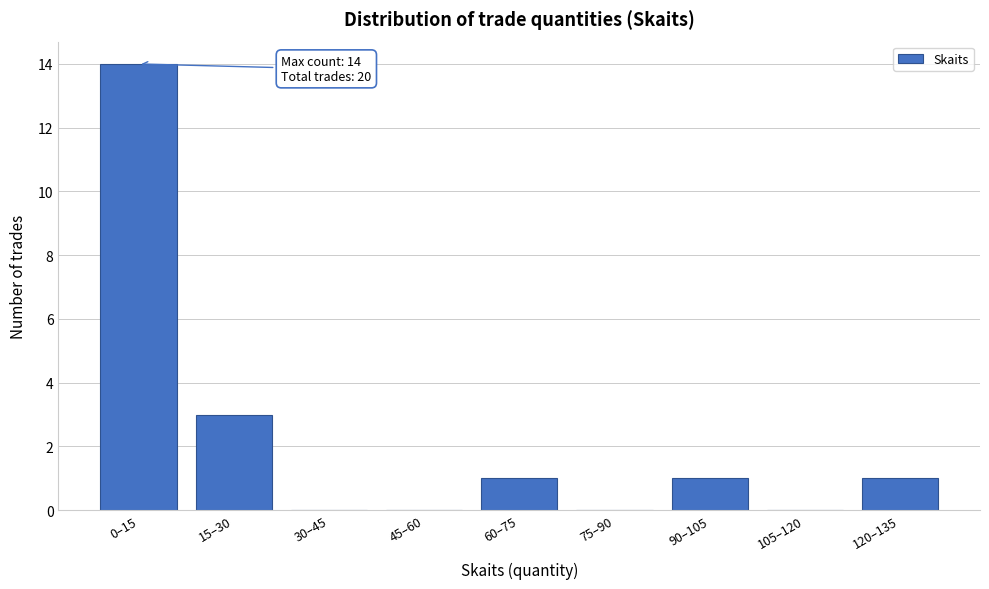

Reading left to right, what are all the values shown in this chart?

0–15=14	15–30=3	30–45=0	45–60=0	60–75=1	75–90=0	90–105=1	105–120=0	120–135=1